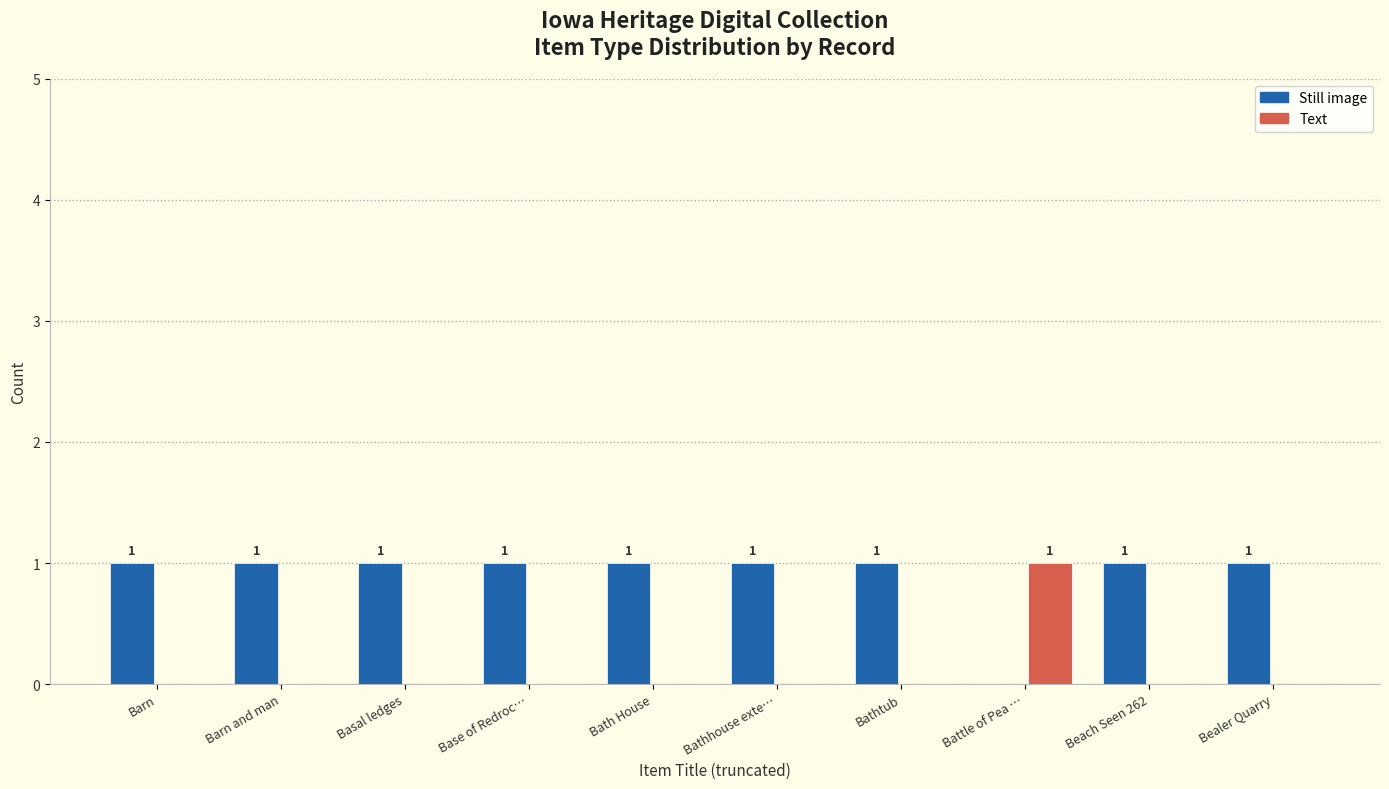

How many groups of bars are there?

10